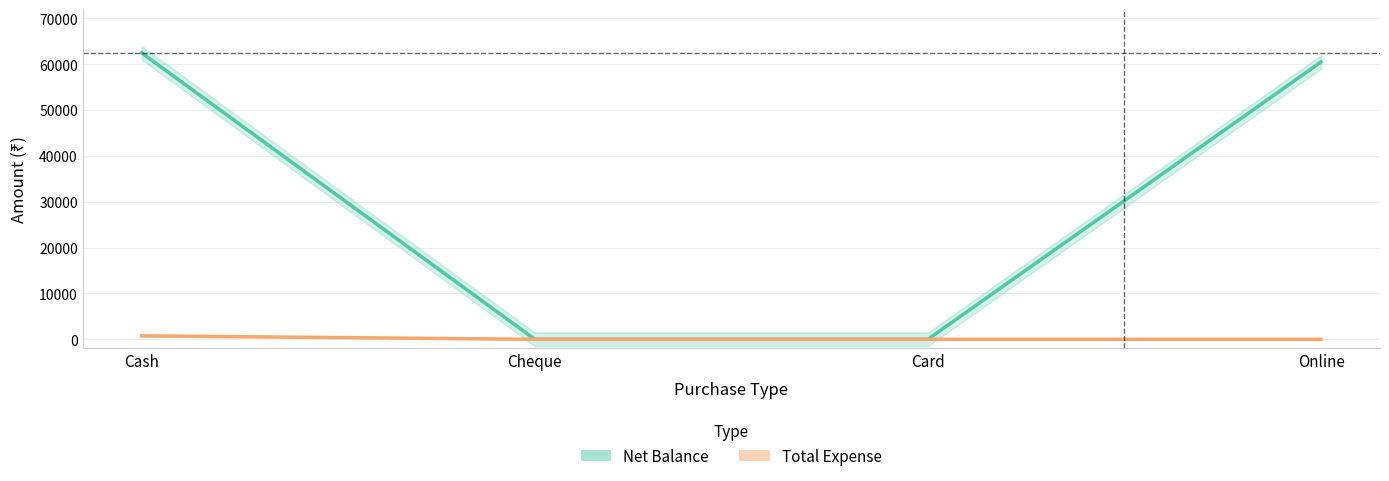

What is the spread (max minus min) of values at Online?

60500